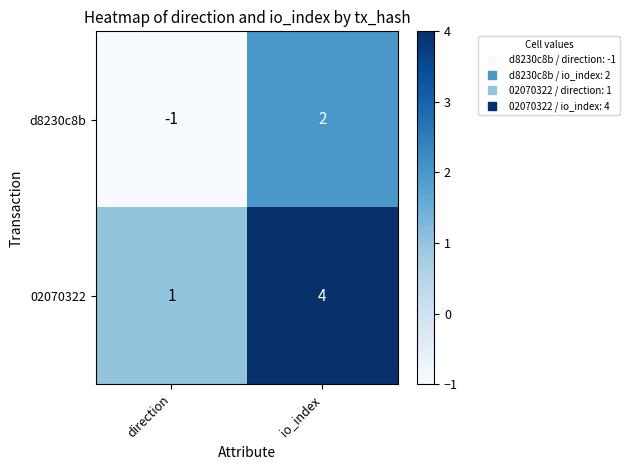

Which category has the highest value across all series?

io_index